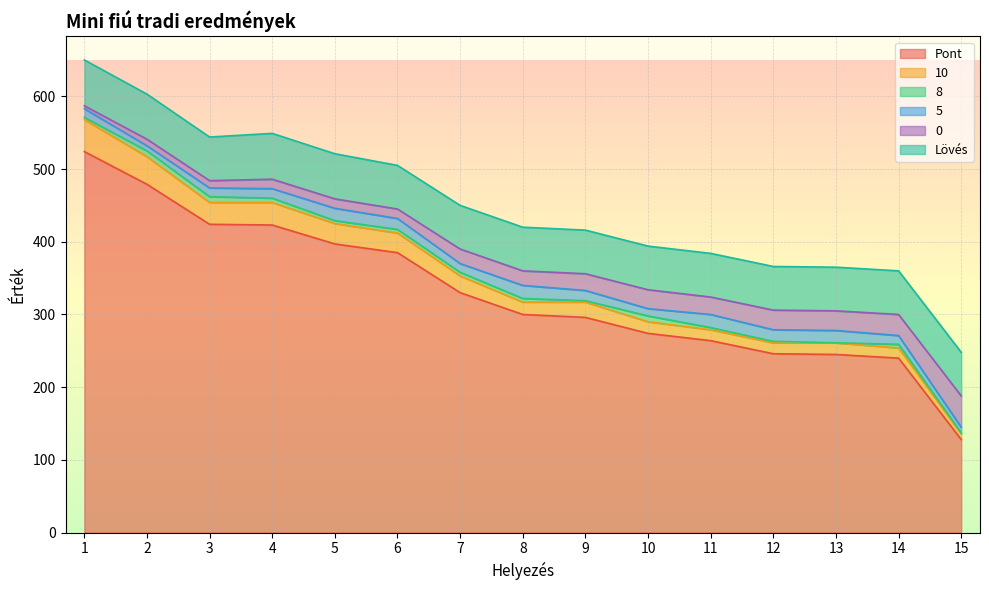

What value does the 10 series have at 7?

353